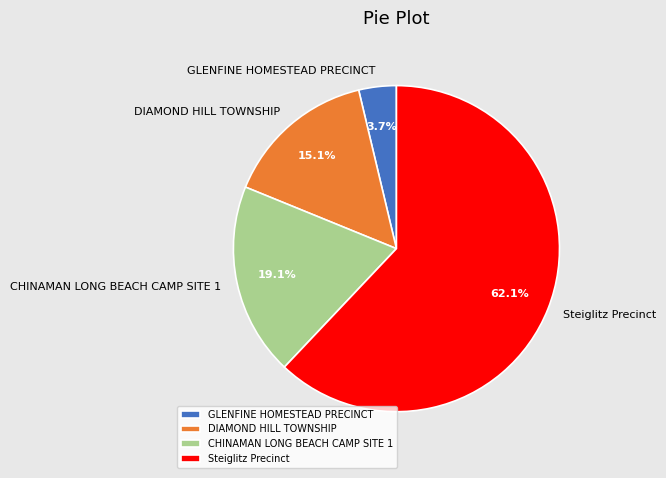

To the nearest percent, what percentage of the pie is CHINAMAN LONG BEACH CAMP SITE 1?

19%